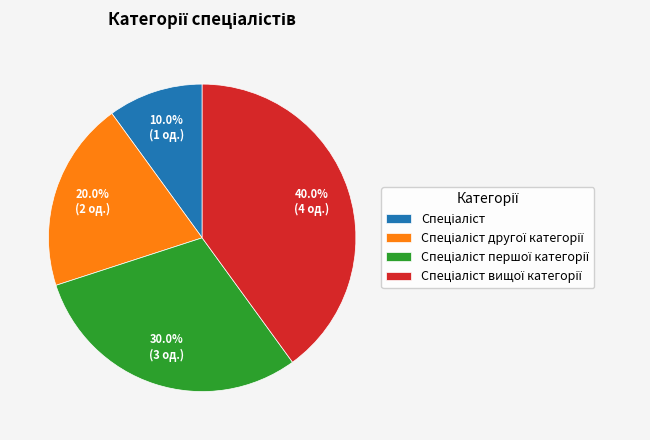

How many slices are in this pie chart?

4